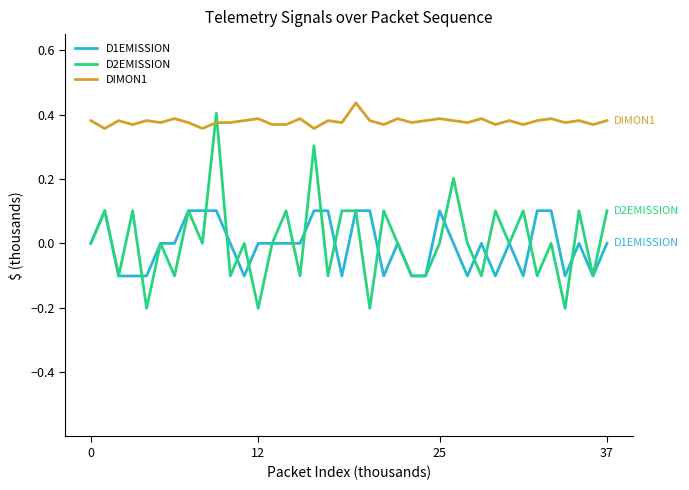

True or false: D2EMISSION has more than 2 points higher than both neighbors.

True